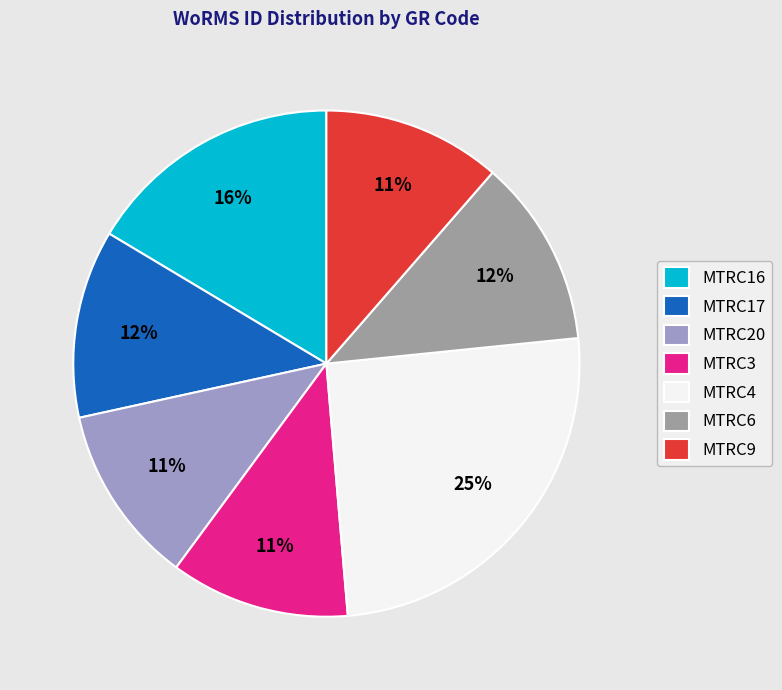

What is the largest slice in the pie chart?

MTRC4